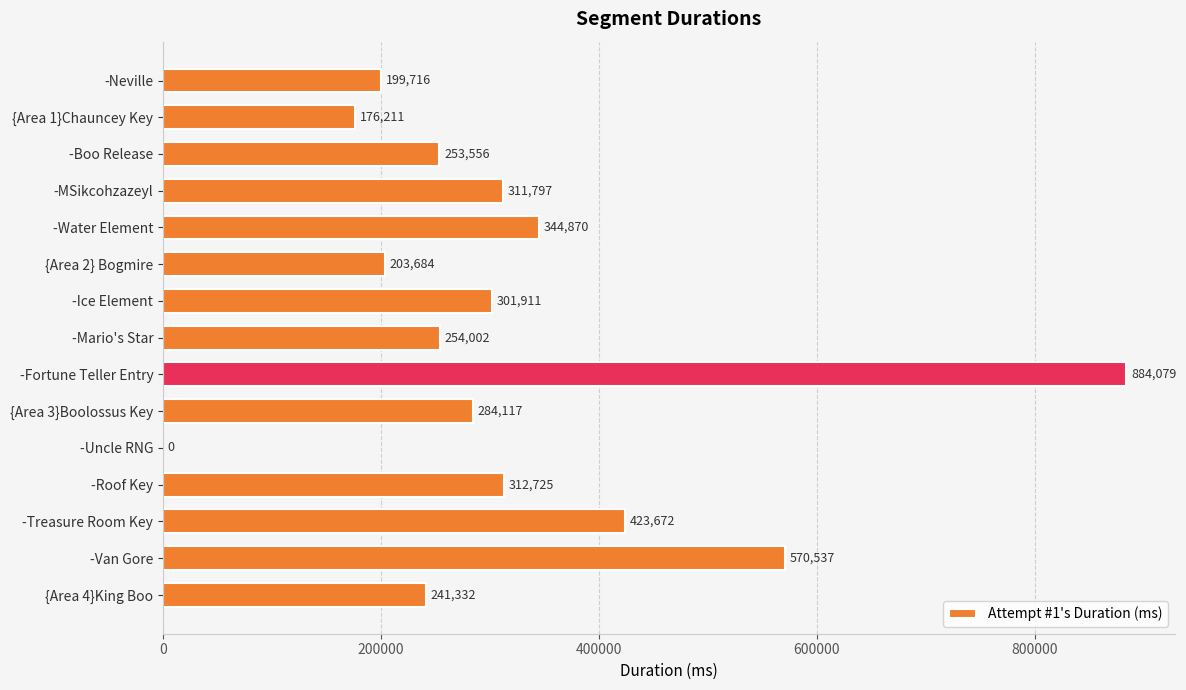

True or false: the data shows 463847 at -Ice Element.

False